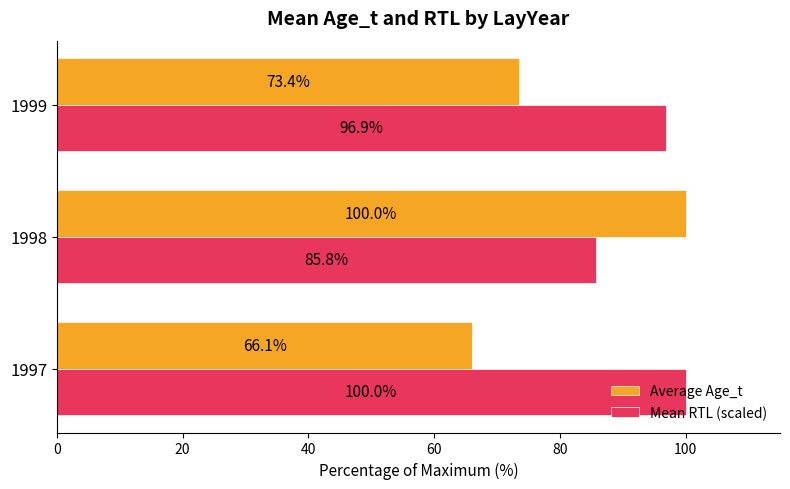

How many values in the Average Age_t series exceed 73?

2